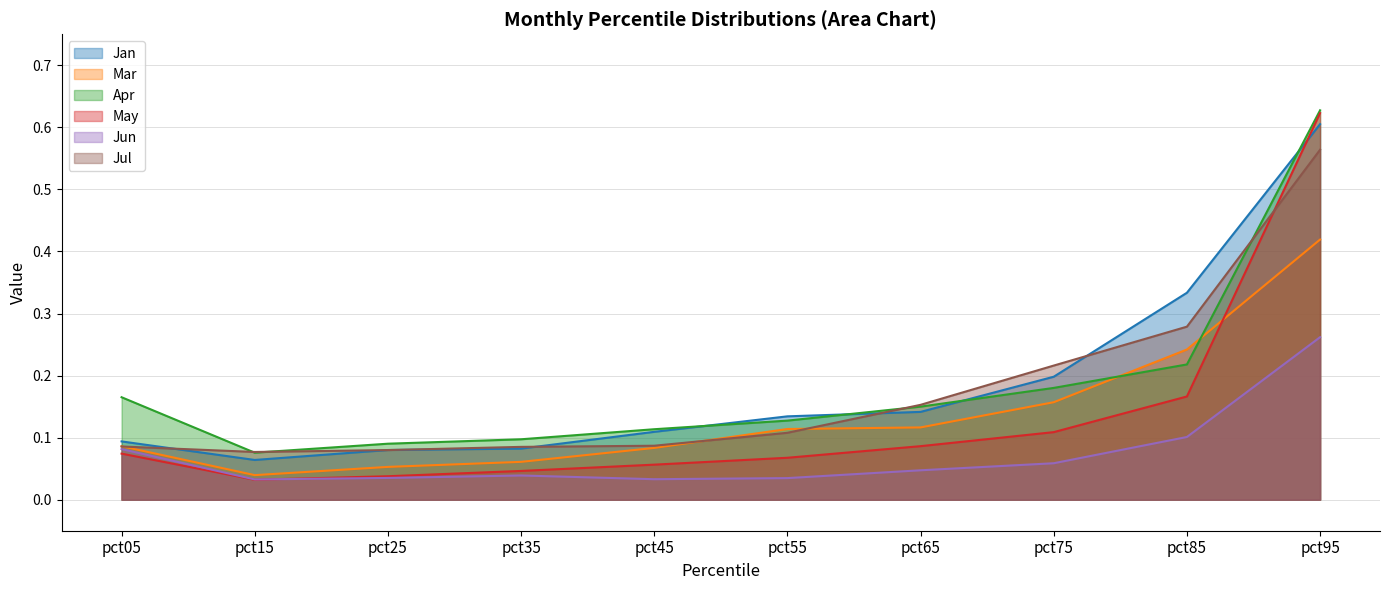

Reading right to left, extract all data points from this chart.

Jan: pct95=0.6	pct85=0.3	pct75=0.2	pct65=0.1	pct55=0.1	pct45=0.1	pct35=0.1	pct25=0.1	pct15=0.1	pct05=0.1
Mar: pct95=0.4	pct85=0.2	pct75=0.2	pct65=0.1	pct55=0.1	pct45=0.1	pct35=0.1	pct25=0.1	pct15=0.0	pct05=0.1
Apr: pct95=0.6	pct85=0.2	pct75=0.2	pct65=0.1	pct55=0.1	pct45=0.1	pct35=0.1	pct25=0.1	pct15=0.1	pct05=0.2
May: pct95=0.6	pct85=0.2	pct75=0.1	pct65=0.1	pct55=0.1	pct45=0.1	pct35=0.0	pct25=0.0	pct15=0.0	pct05=0.1
Jun: pct95=0.3	pct85=0.1	pct75=0.1	pct65=0.0	pct55=0.0	pct45=0.0	pct35=0.0	pct25=0.0	pct15=0.0	pct05=0.1
Jul: pct95=0.6	pct85=0.3	pct75=0.2	pct65=0.2	pct55=0.1	pct45=0.1	pct35=0.1	pct25=0.1	pct15=0.1	pct05=0.1